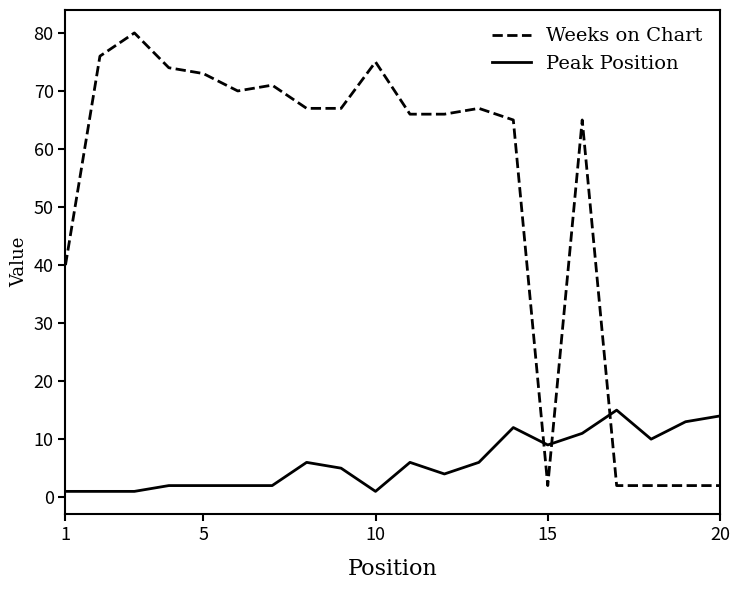

Rank the series by their maximum value, from highest to lowest.

Weeks on Chart, Peak Position